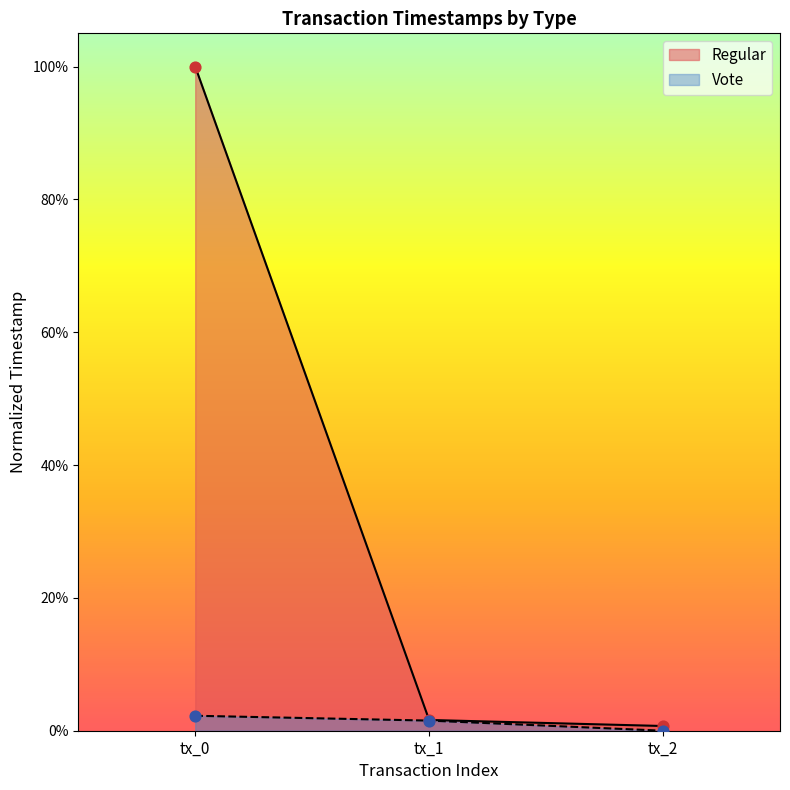

What are all the series names shown in the legend?

Regular, Vote